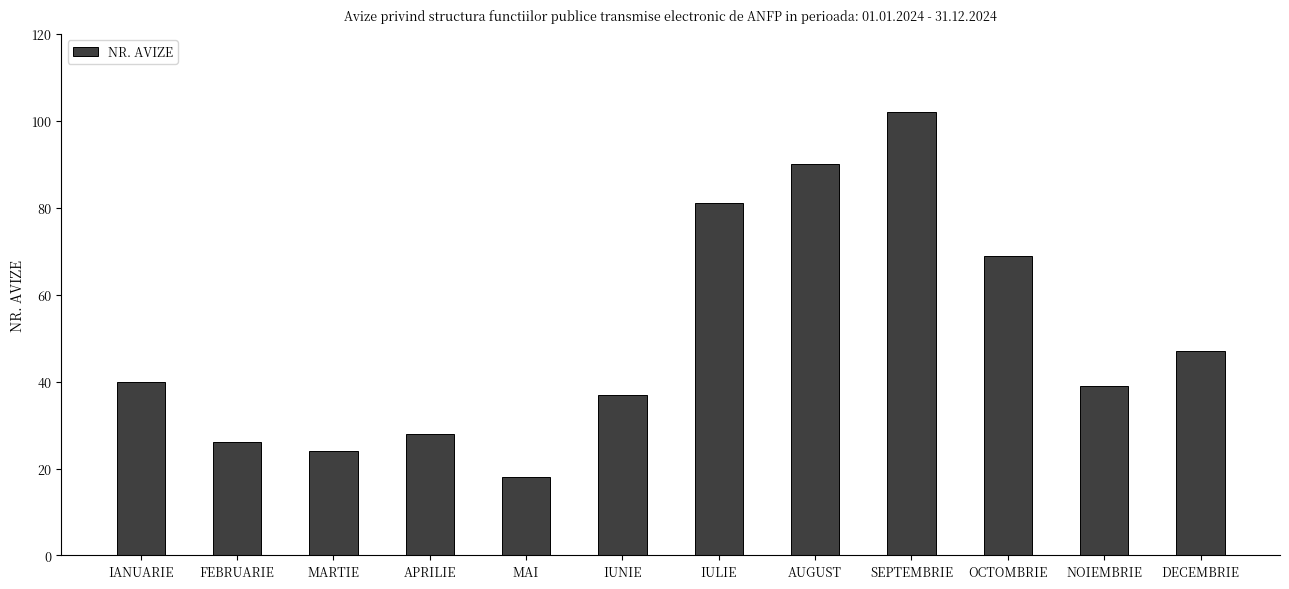

What is the ratio of the value at OCTOMBRIE to the value at IANUARIE?

1.7